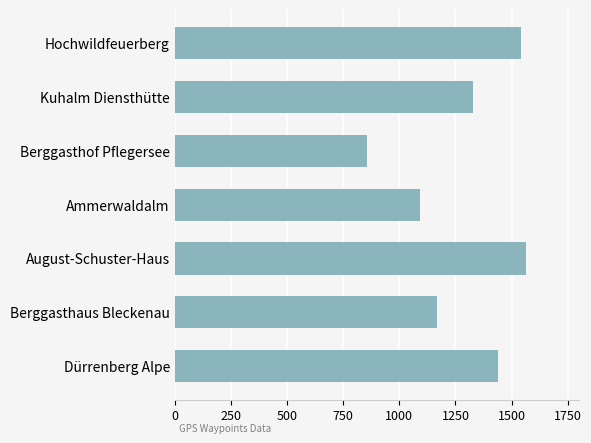

Which label corresponds to the smallest value in the chart?

Berggasthof Pflegersee